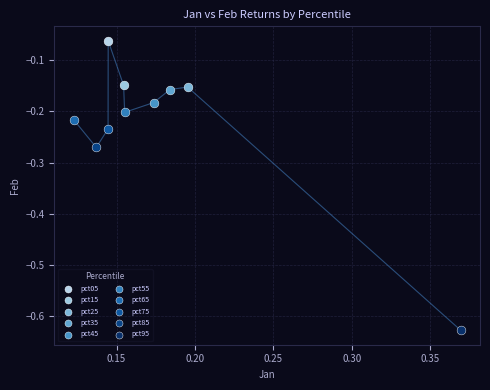

What are all the series names shown in the legend?

pct05, pct15, pct25, pct35, pct45, pct55, pct65, pct75, pct85, pct95